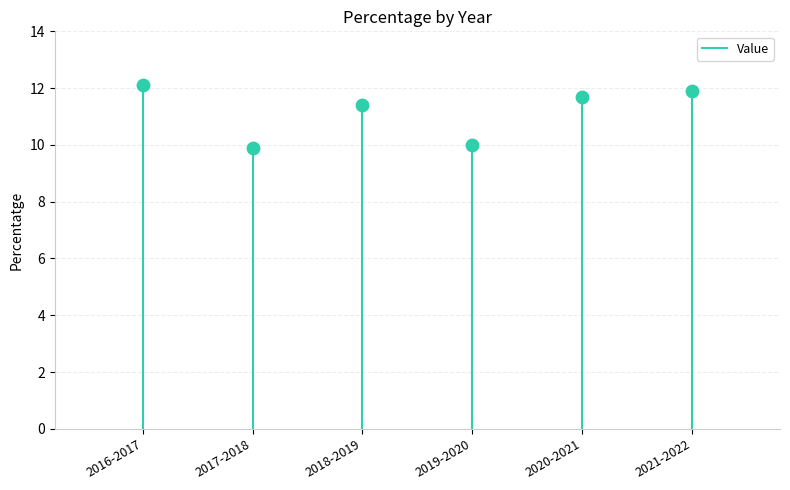

What Y value in the scatter plot is closest to 11?

11.4